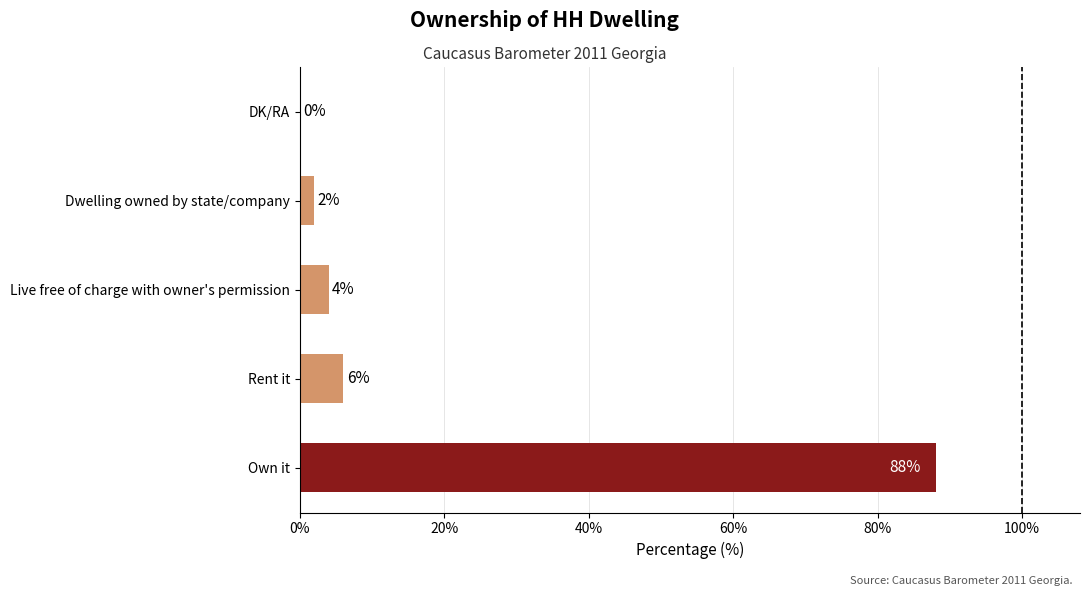

Reading top to bottom, what are all the values shown in this chart?

DK/RA=0	Dwelling owned by state/company=2	Live free of charge with owner's permission=4	Rent it=6	Own it=88